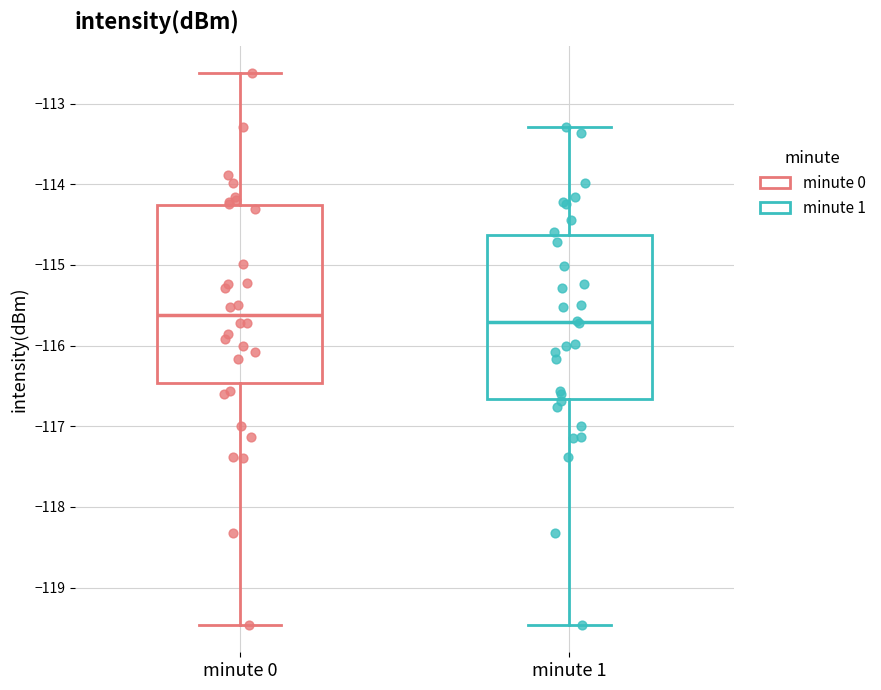

Reading left to right, transcribe this box plot: for each box, give where its median line is, the range the box spans, and where its two whiskers end, as read against the y-axis. The values are not printed on the chart, so give them approximately, as read against the axis.

minute 0: median -115.6, box -116.5 to -114.3, whiskers -119.5 to -112.6
minute 1: median -115.7, box -116.7 to -114.6, whiskers -119.5 to -113.3